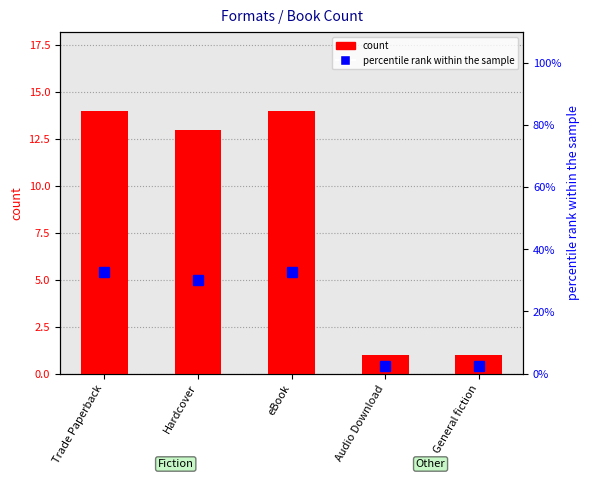

What is the difference between the maximum and minimum values in the percentile rank within the sample series?

30.2